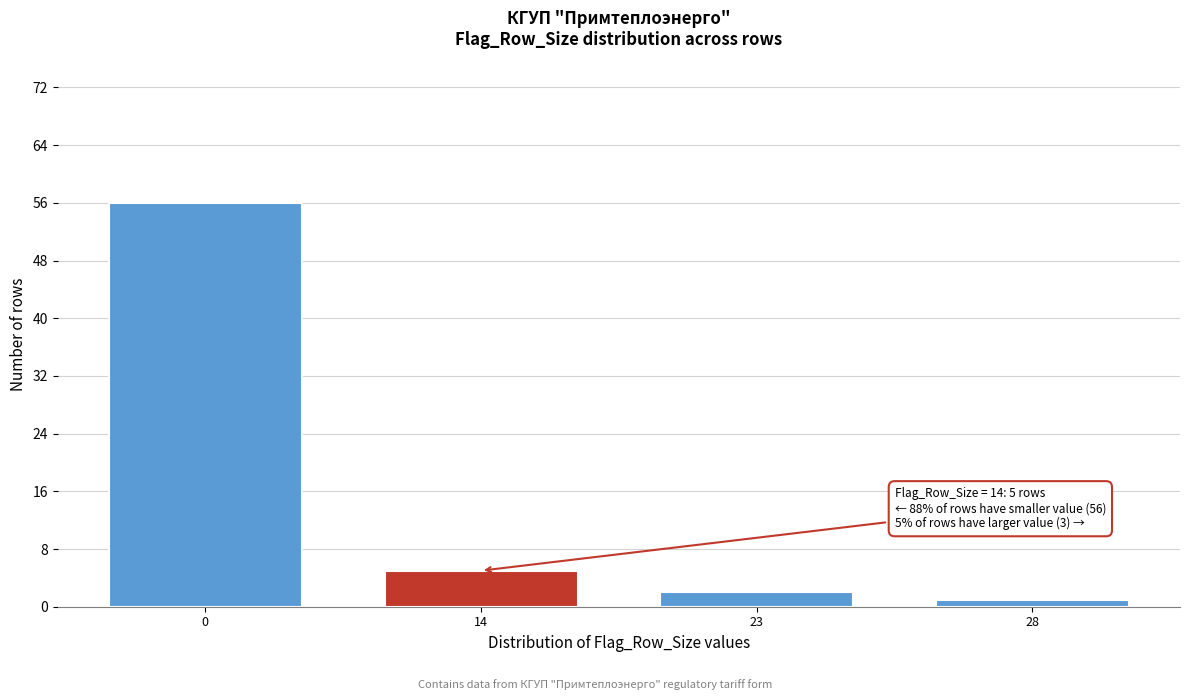

Reading left to right, what are all the values shown in this chart?

56	5	2	1